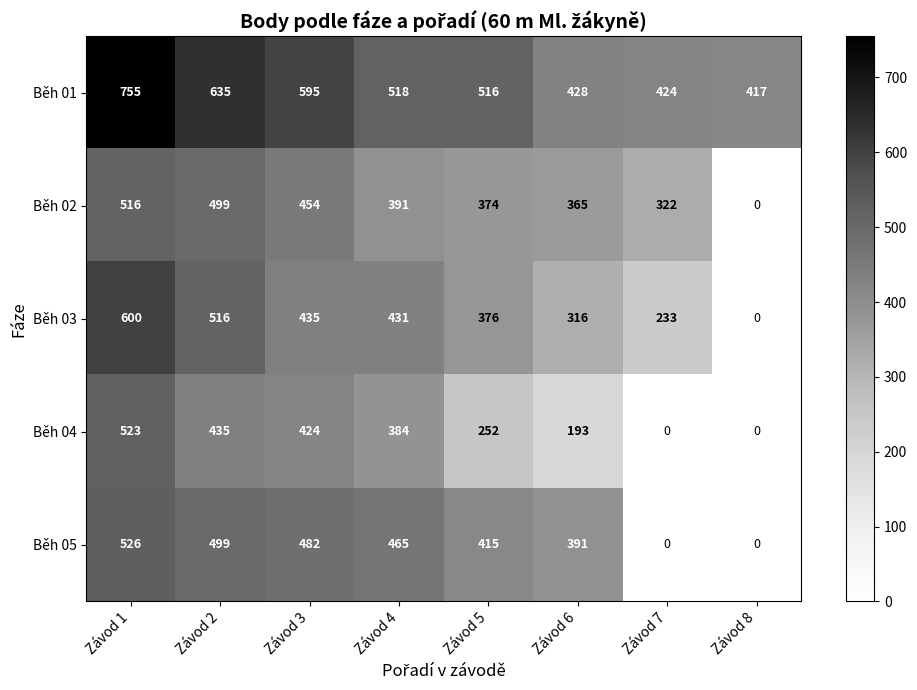

Which category has the highest value across all series?

Závod 1